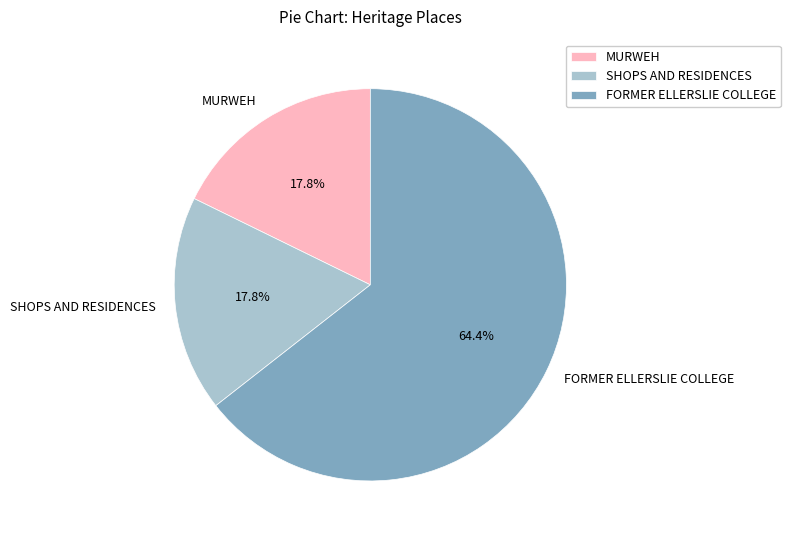

How much of the chart is everything except MURWEH?

82.2%